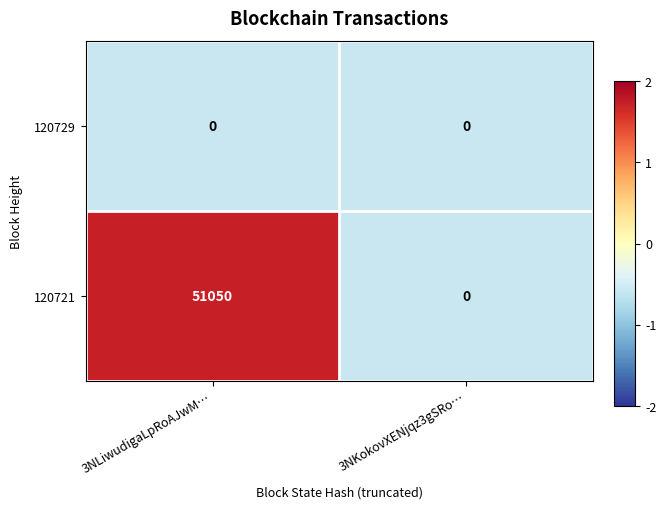

Which category has the highest value in the 120721 series?

3NLiwudigaLpRoAJwM…